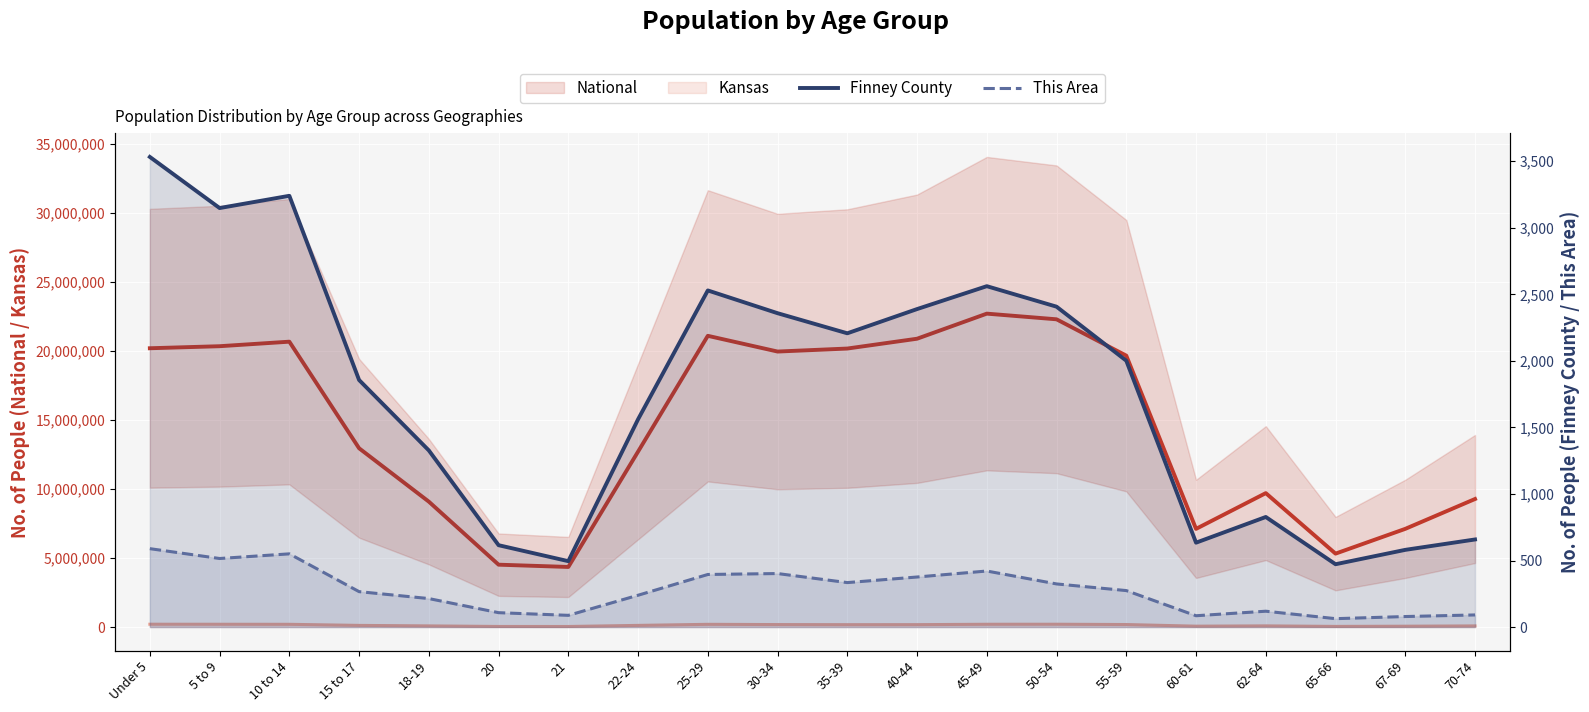

How many interior local valleys does the Finney County series have?

5